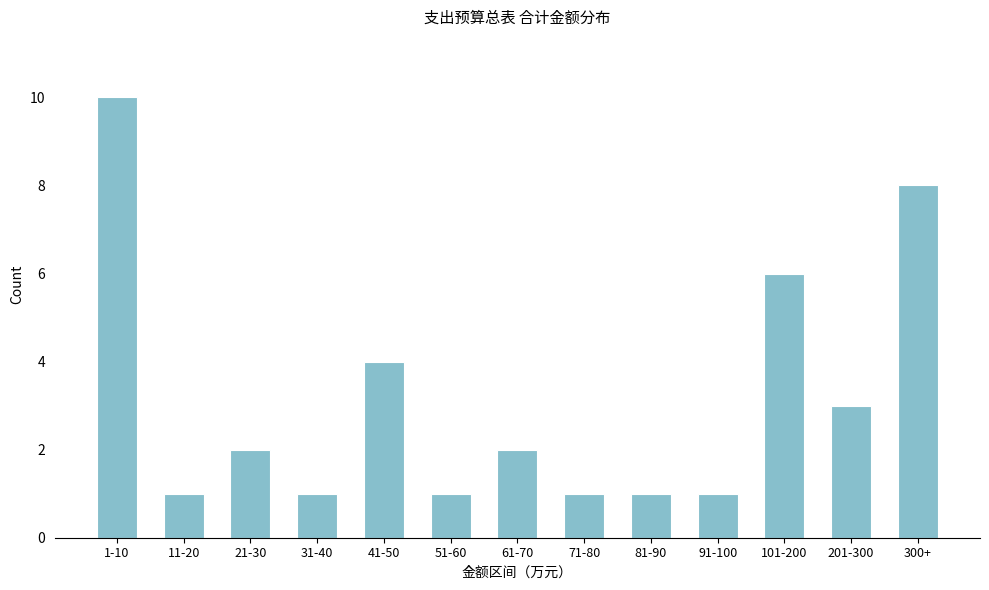

Reading left to right, what are all the values shown in this chart?

1-10=10	11-20=1	21-30=2	31-40=1	41-50=4	51-60=1	61-70=2	71-80=1	81-90=1	91-100=1	101-200=6	201-300=3	300+=8